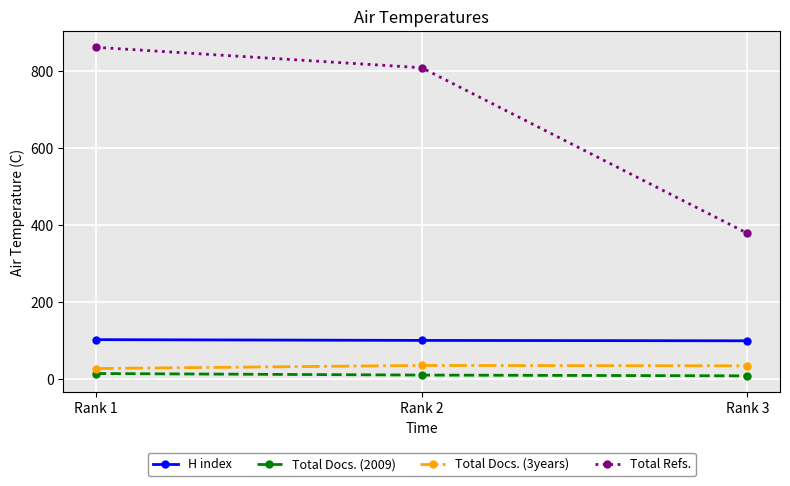

The value of H index at Rank 2 is 46. True or false?

False